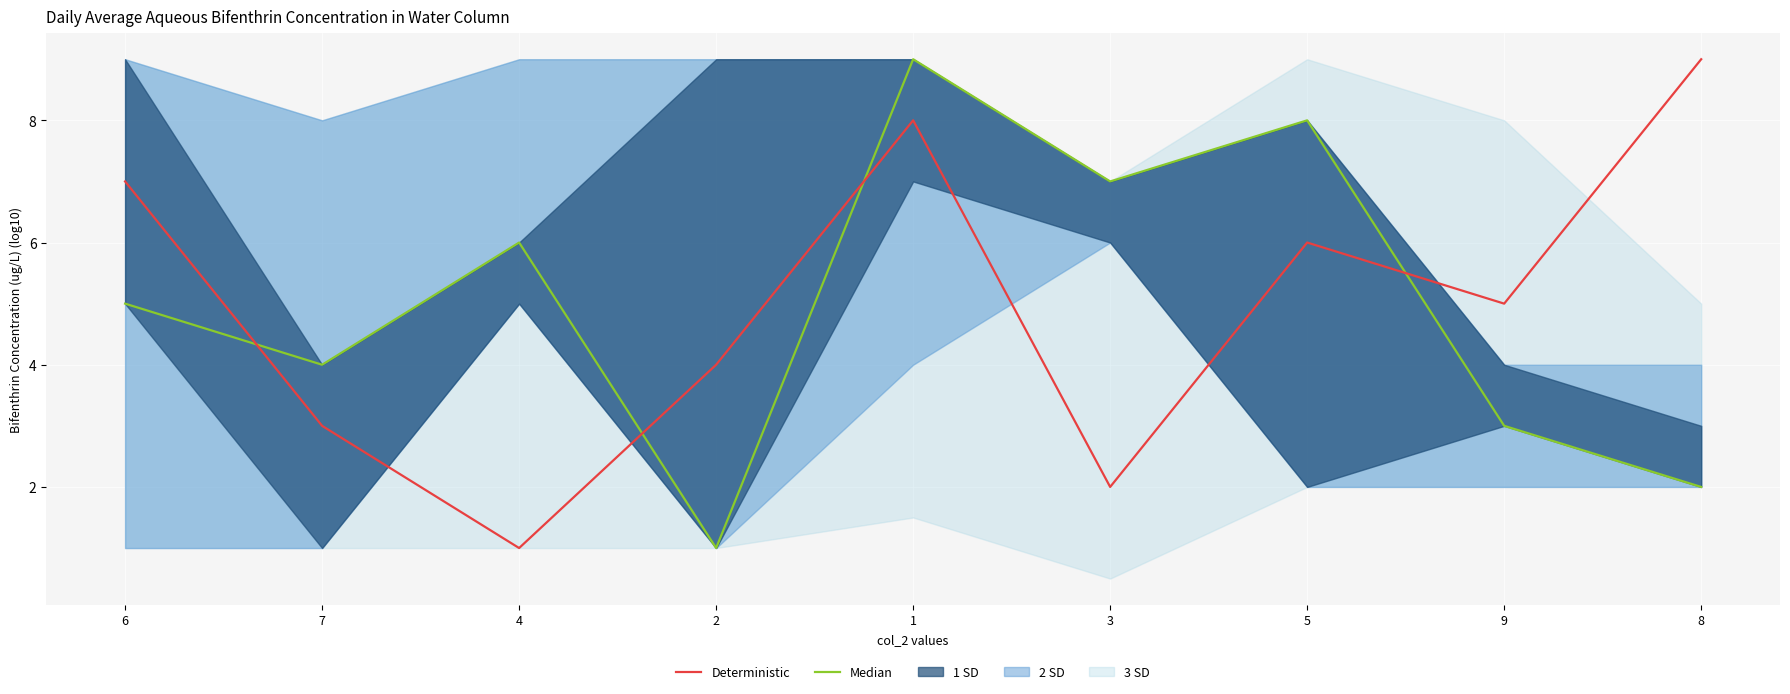

Between which two adjacent categories do Median and Deterministic first intersect?

6 and 7